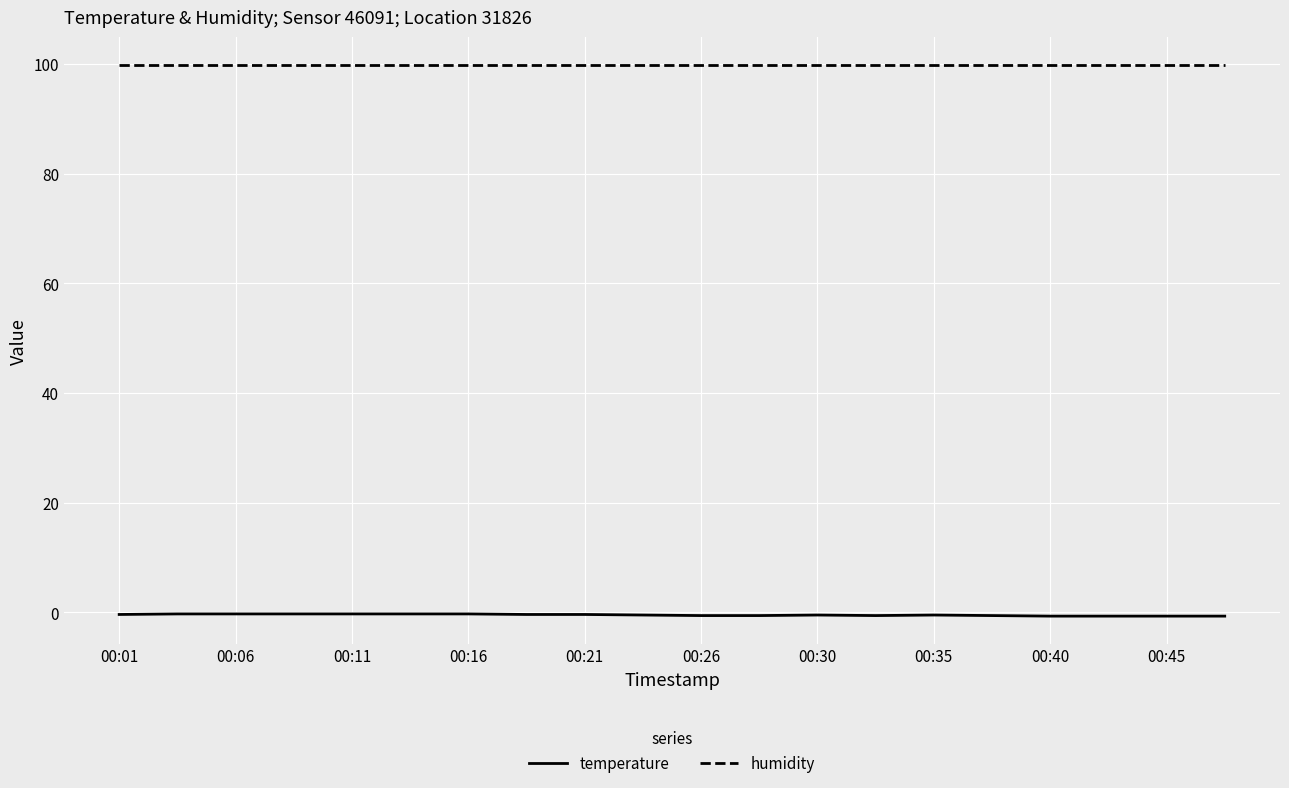

What is the sum of all humidity values?

1998.0